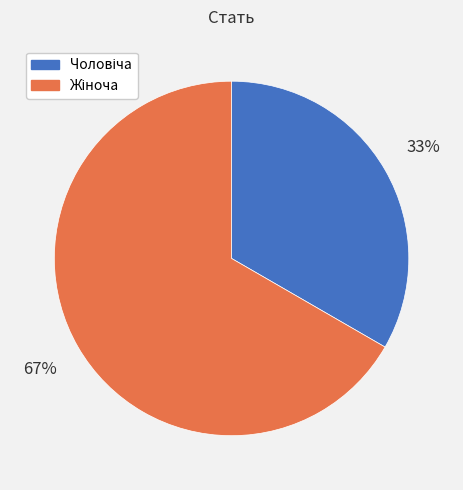

Does any single category account for the majority?

Yes